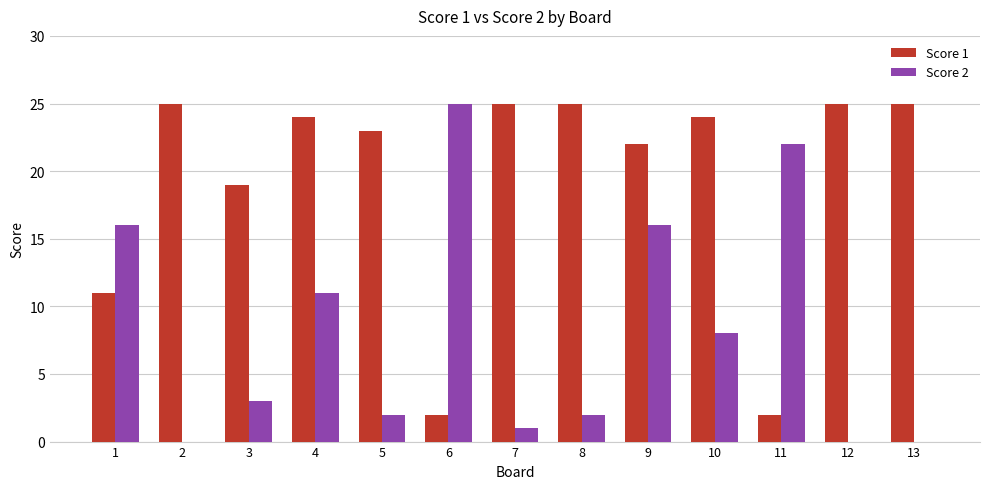

Reading right to left, what are all the values shown in this chart?

Score 1: 25	25	2	24	22	25	25	2	23	24	19	25	11
Score 2: 0	0	22	8	16	2	1	25	2	11	3	0	16